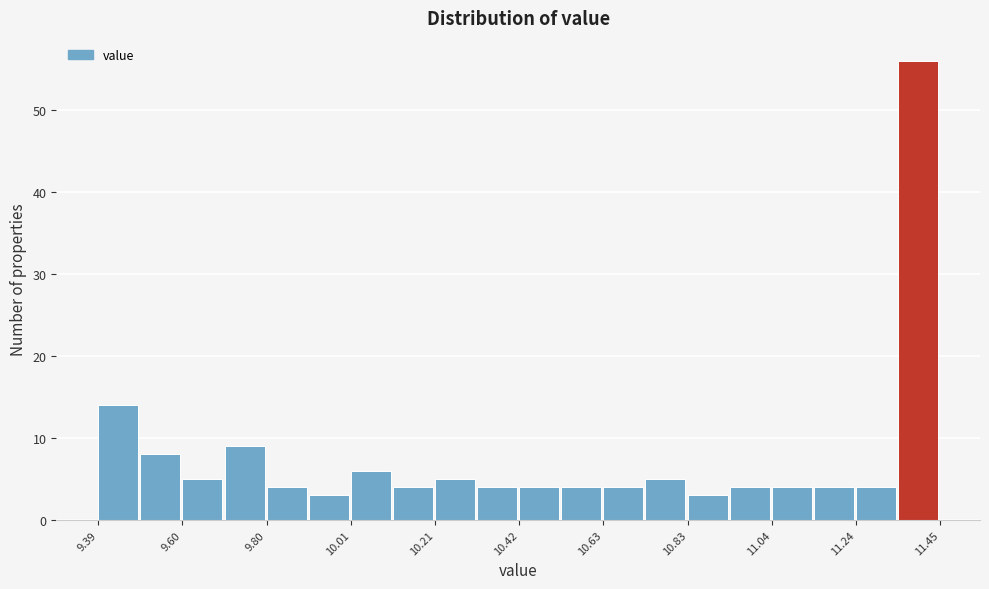

Around what value on the x-axis is the tallest bar? Give the approximate position of its centre, as read against the axis.

11.40